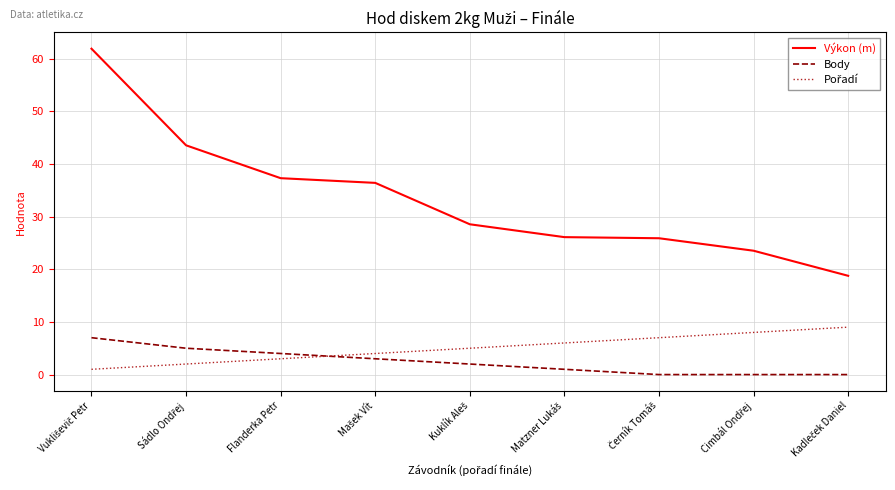

Which series has the largest range (max minus min)?

Výkon (m)